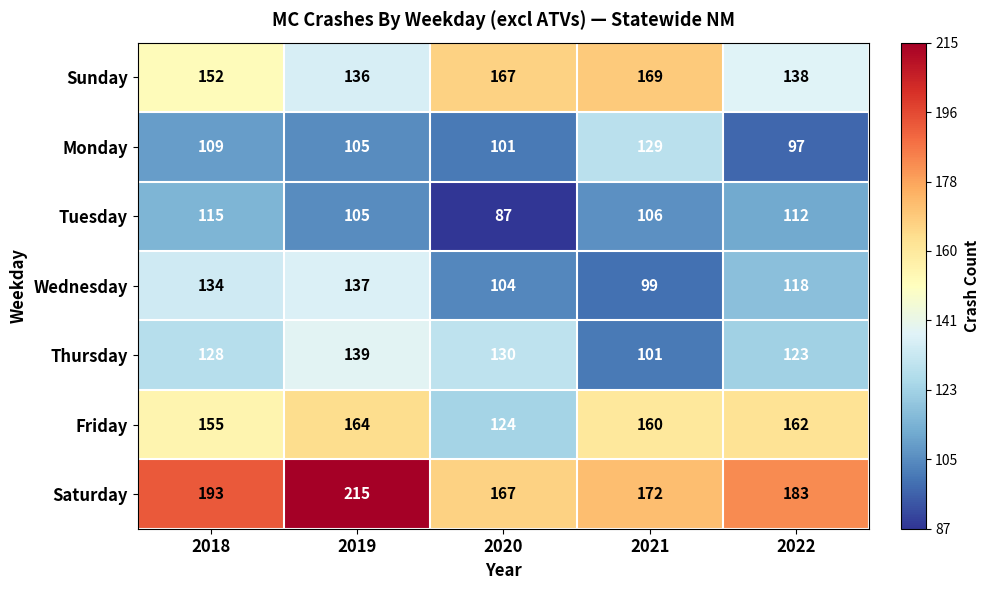

What is the approximate value of Saturday at 2020?

167